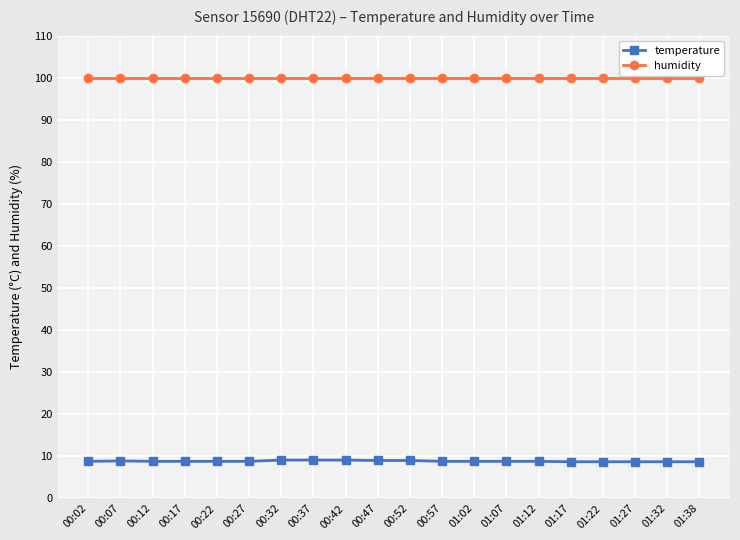

Rank the series at 00:27 from lowest to highest value.

temperature, humidity